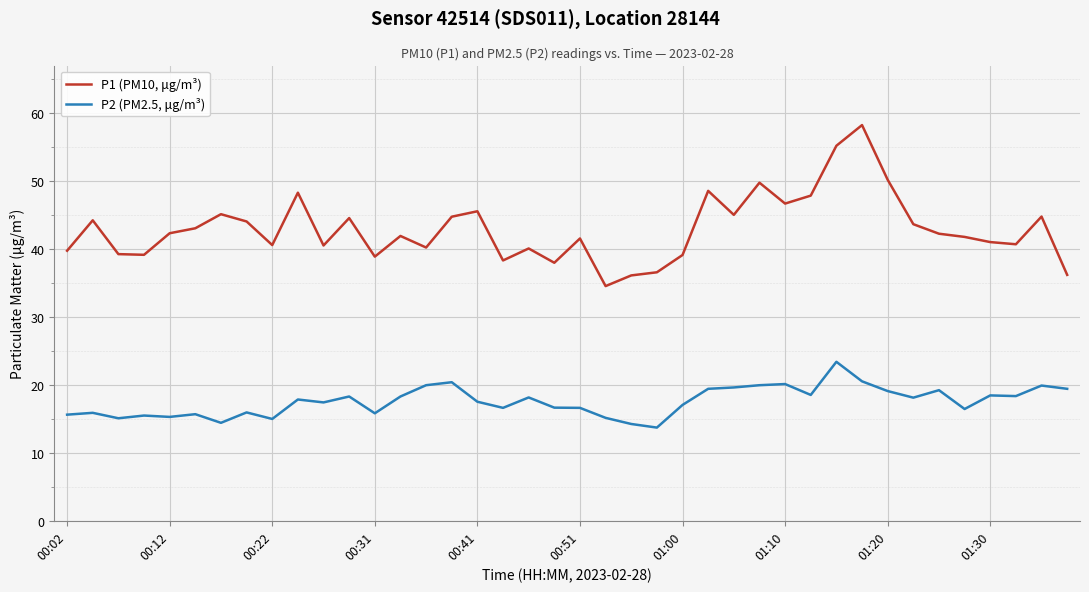

What are all the series names shown in the legend?

P1 (PM10, μg/m³), P2 (PM2.5, μg/m³)